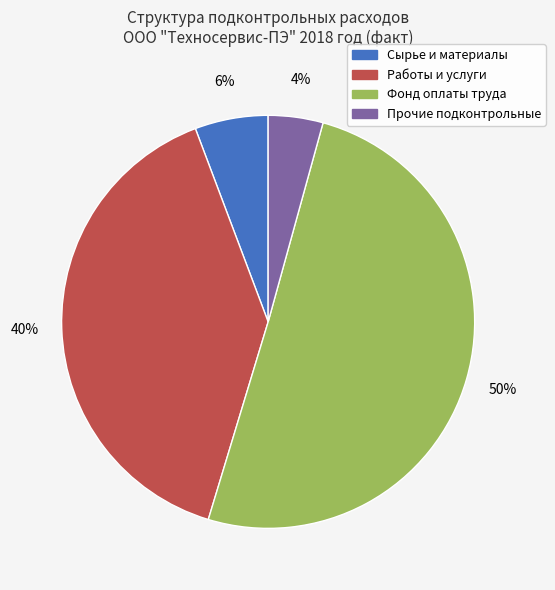

To the nearest percent, what portion does Работы и услуги represent?

40%